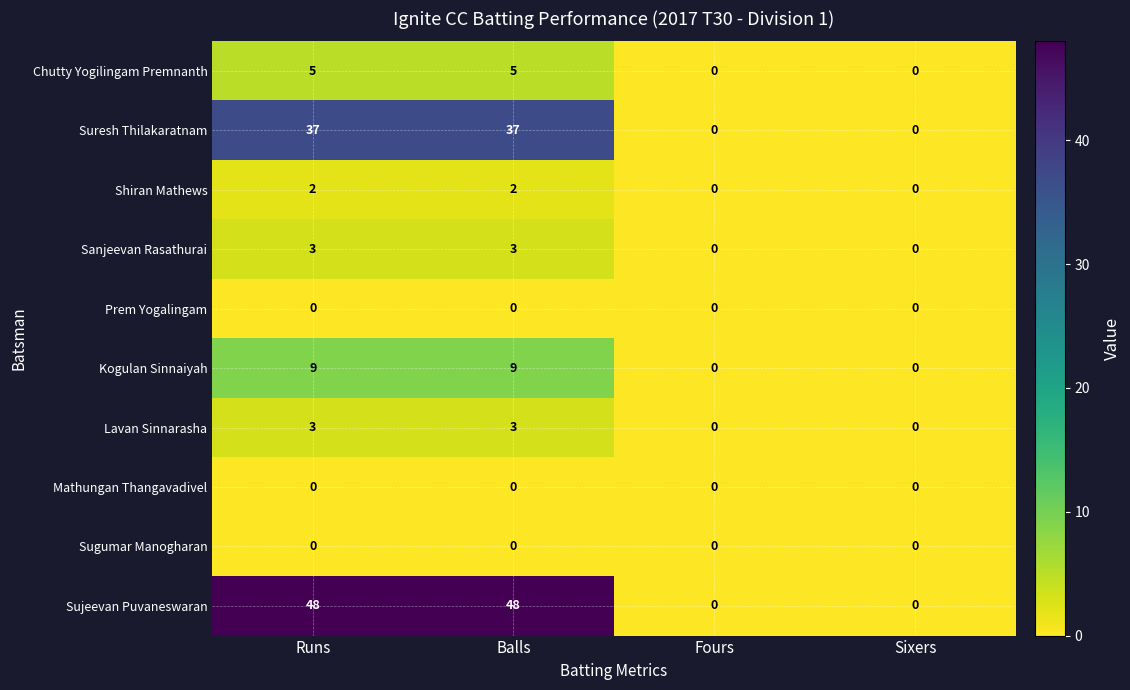

What is the difference between the second highest and second lowest values in the Sujeevan Puvaneswaran series?

48